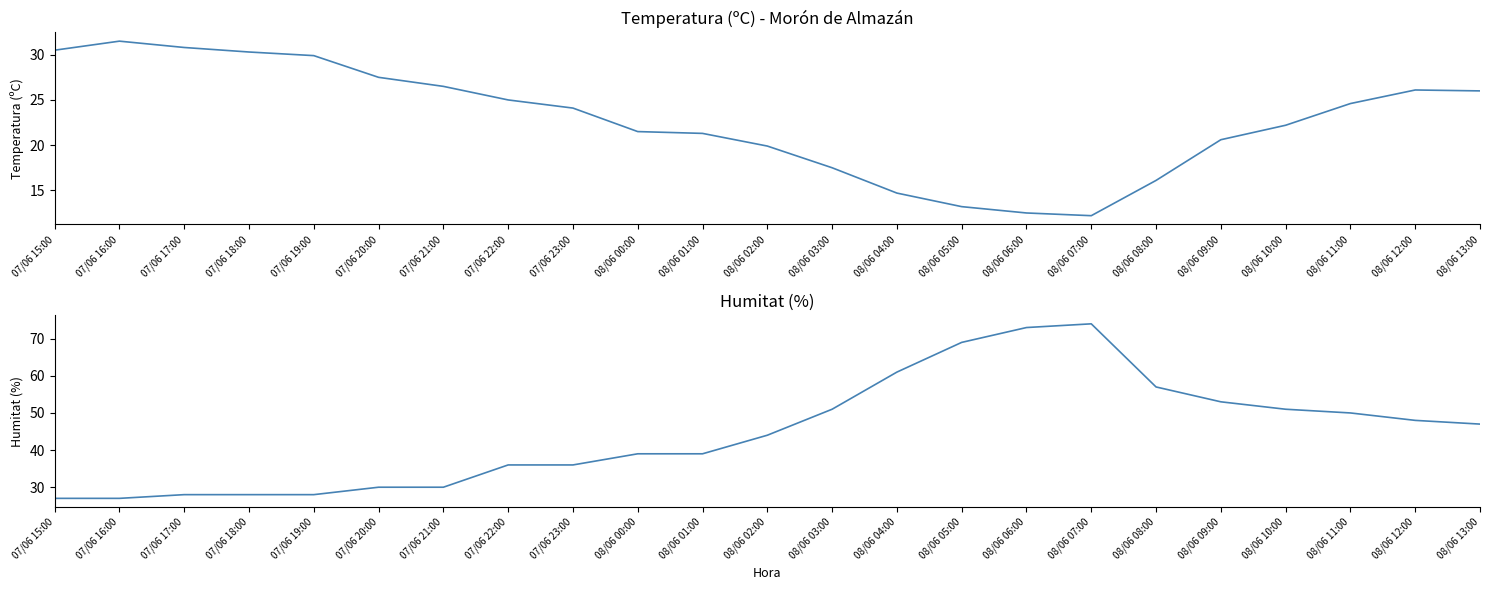

What is the greatest value displayed?

74.0